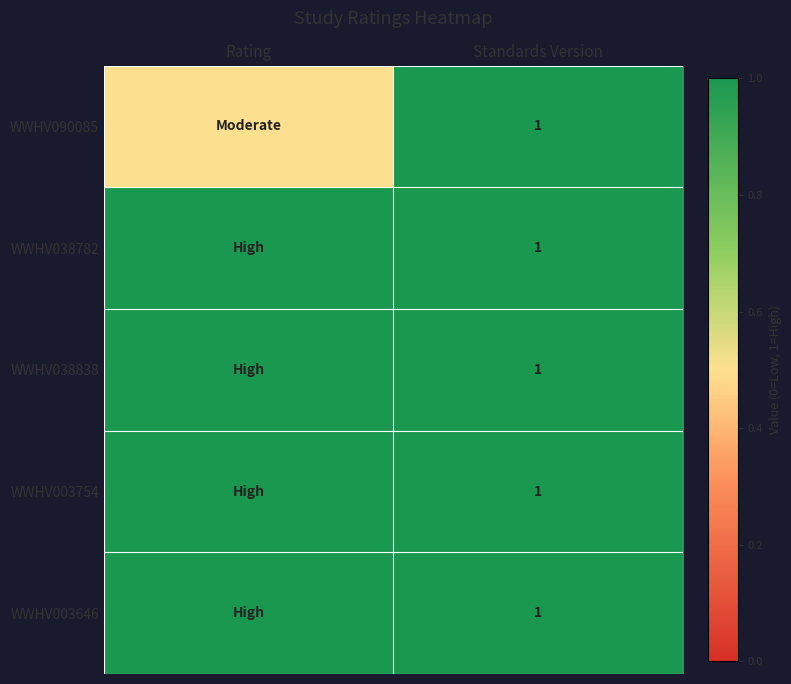

True or false: WWHV038838 has a value of 1.0 at Standards Version.

True